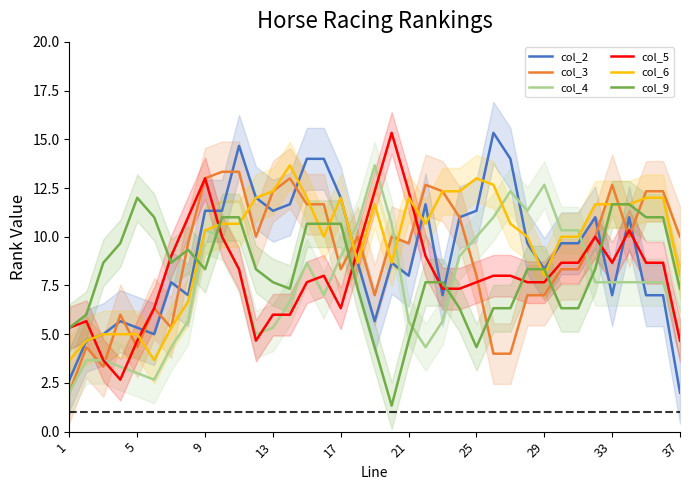

The value of col_2 at 33 is 3.4. True or false?

False